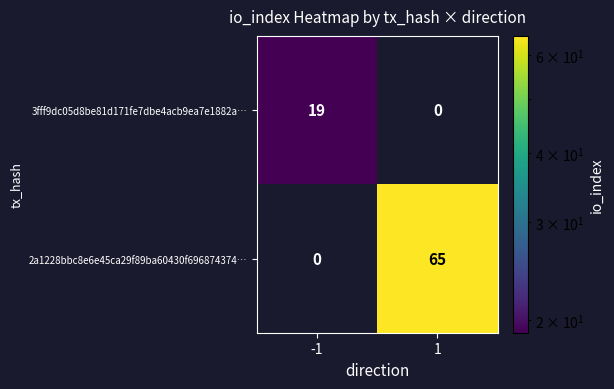

Reading left to right, list all the values displayed in this chart.

3fff9dc05d8be81d171fe7dbe4acb9ea7e1882a…: -1=19	1=0
2a1228bbc8e6e45ca29f89ba60430f696874374…: -1=0	1=65